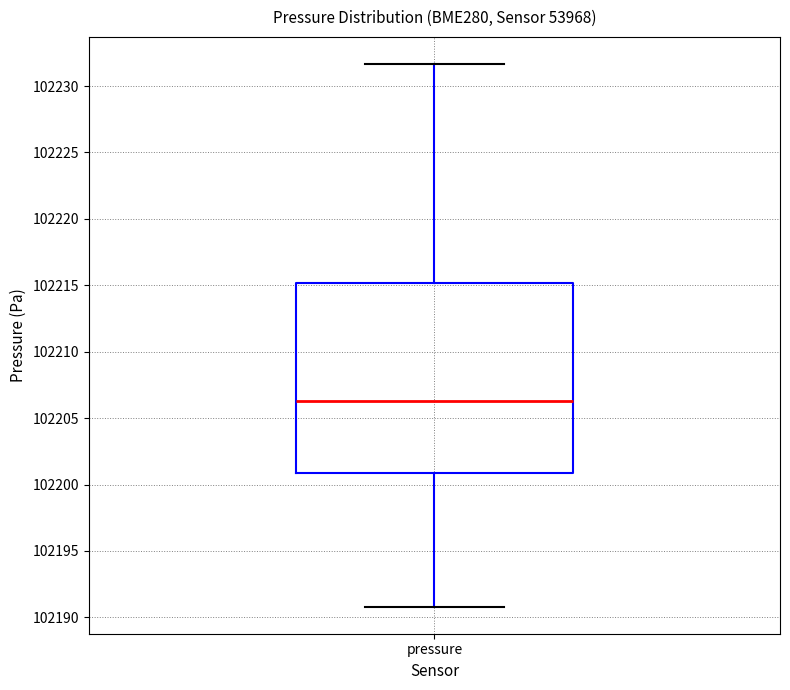

Where is the upper edge of the box for pressure on the y-axis? The values are not printed on the chart, so give them approximately, as read against the axis.

102215.0